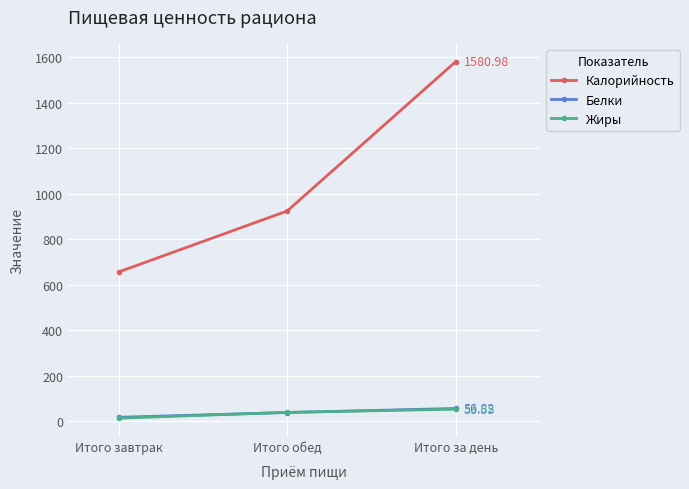

Which series has the largest total across all categories?

Калорийность